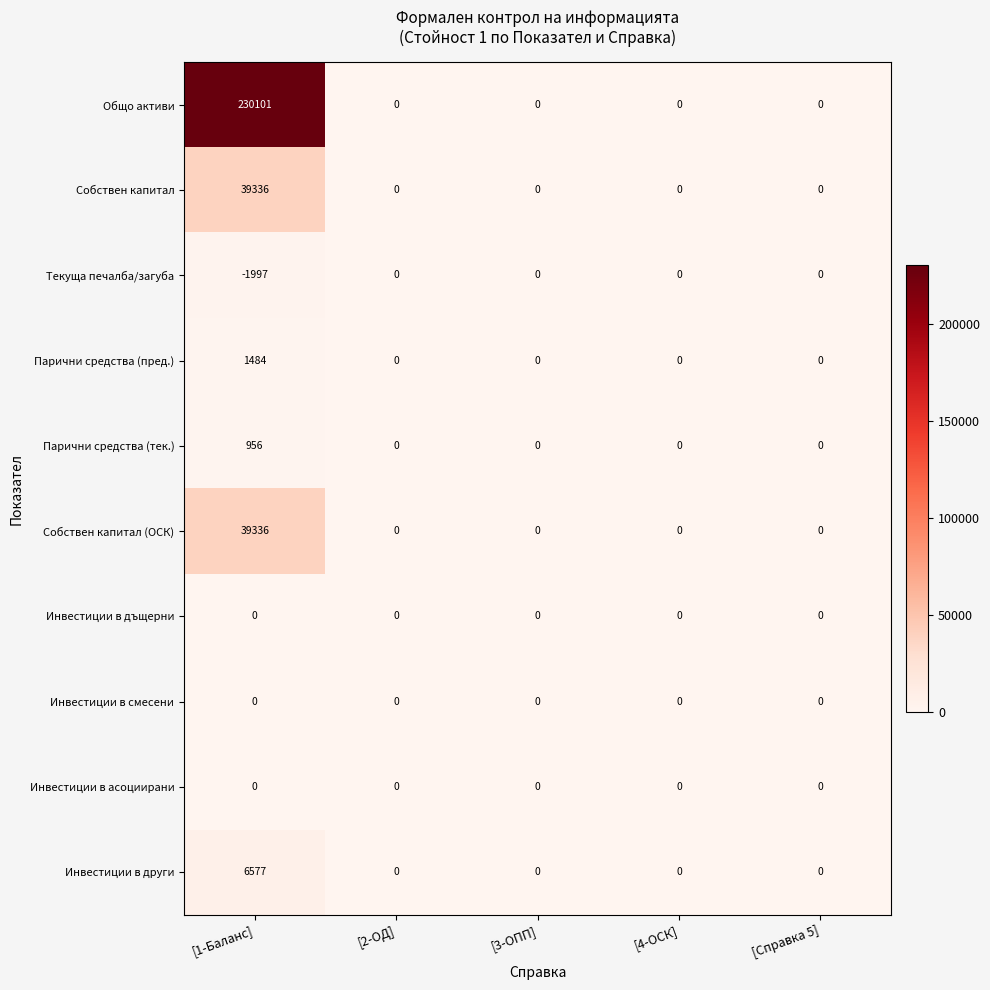

The value of Собствен капитал at [2-ОД] is 0. True or false?

True